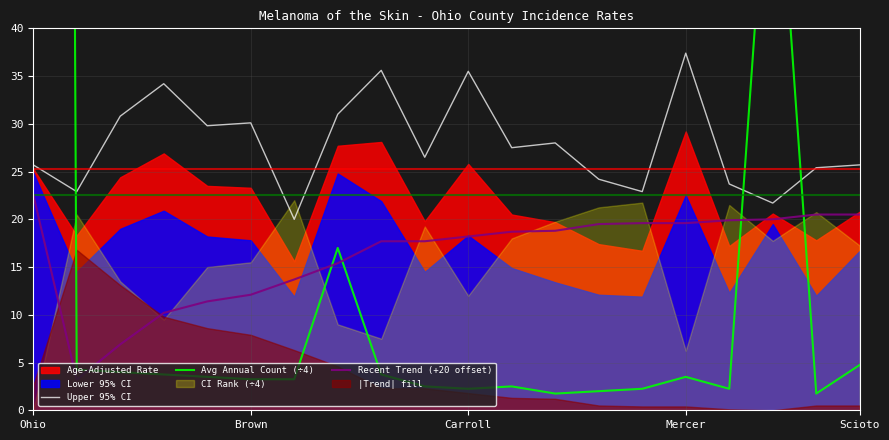

What is the sum of the Avg Annual Count (÷4) values at 7 and 13?

19.0